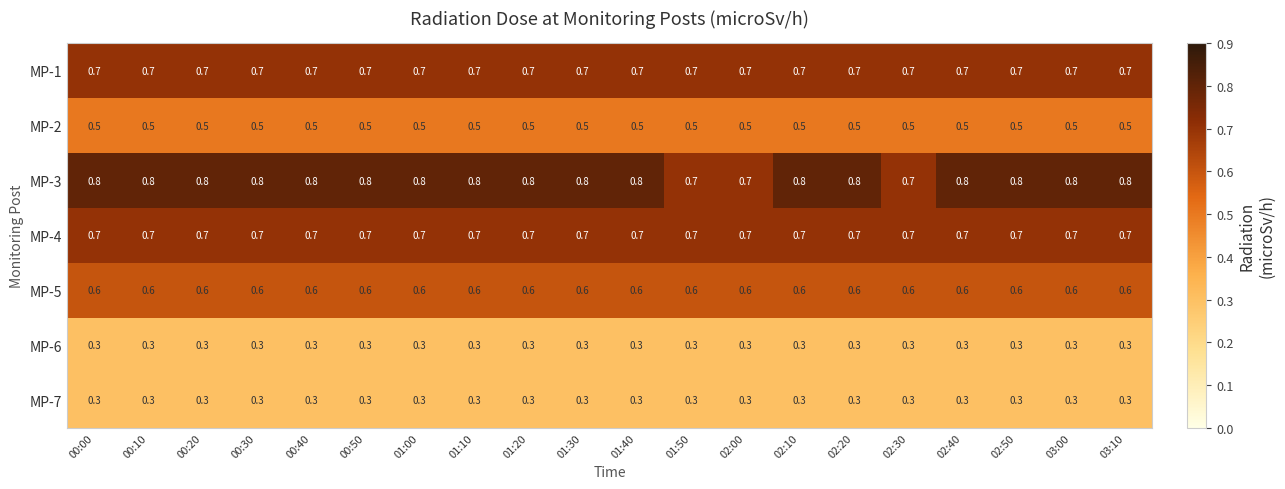

The value of MP-5 at 01:20 is 0.3. True or false?

False